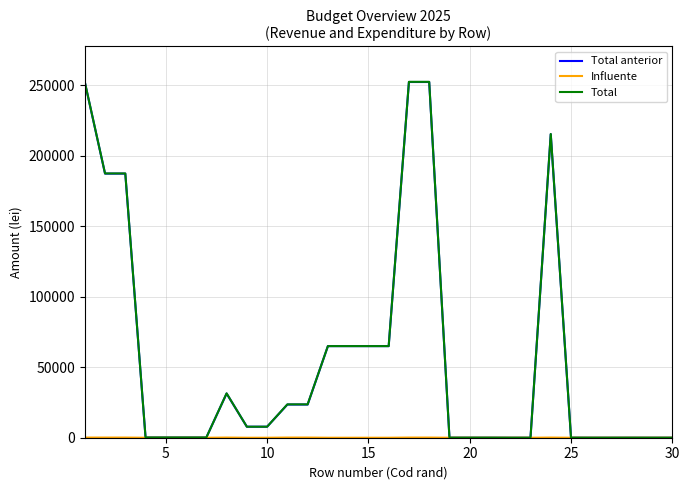

Which series has the largest range (max minus min)?

Total